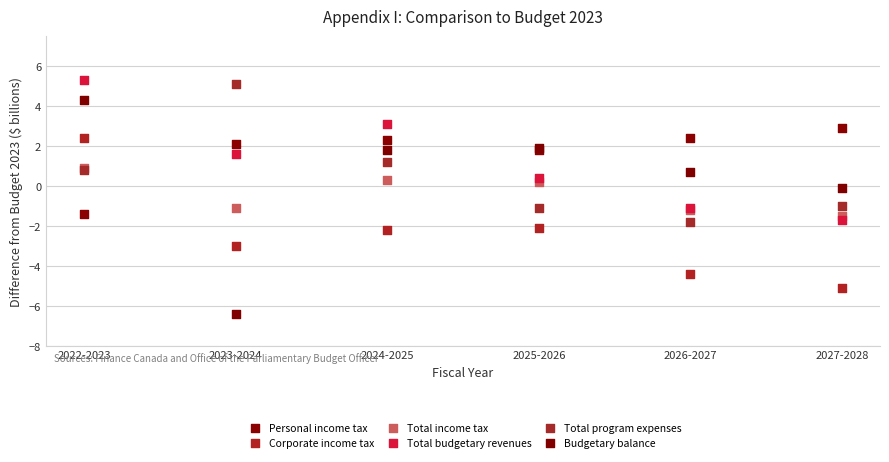

Which series contains the highest Y value?

Total budgetary revenues